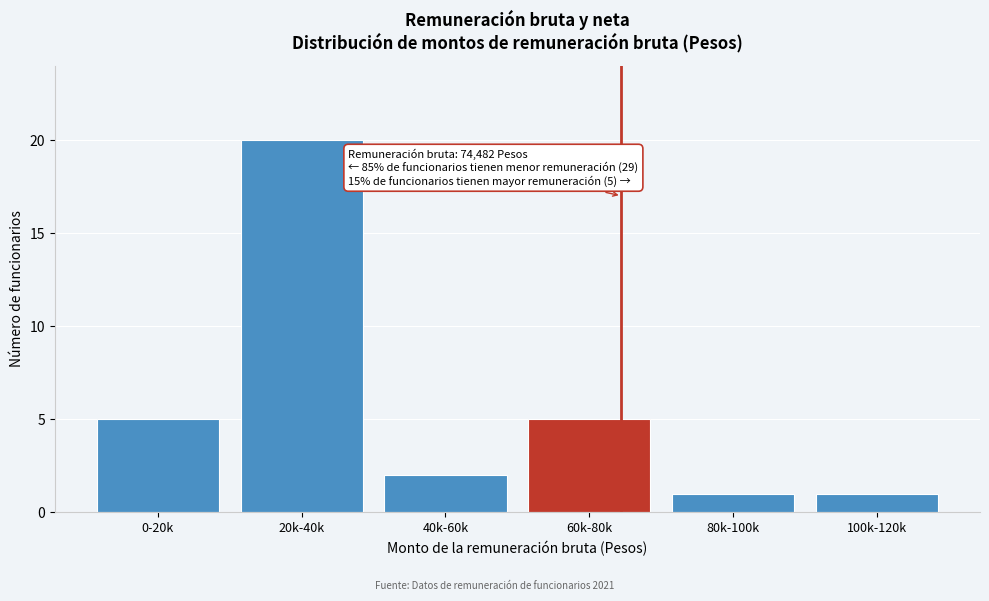

Reading left to right, extract all data points from this chart.

5	20	2	5	1	1